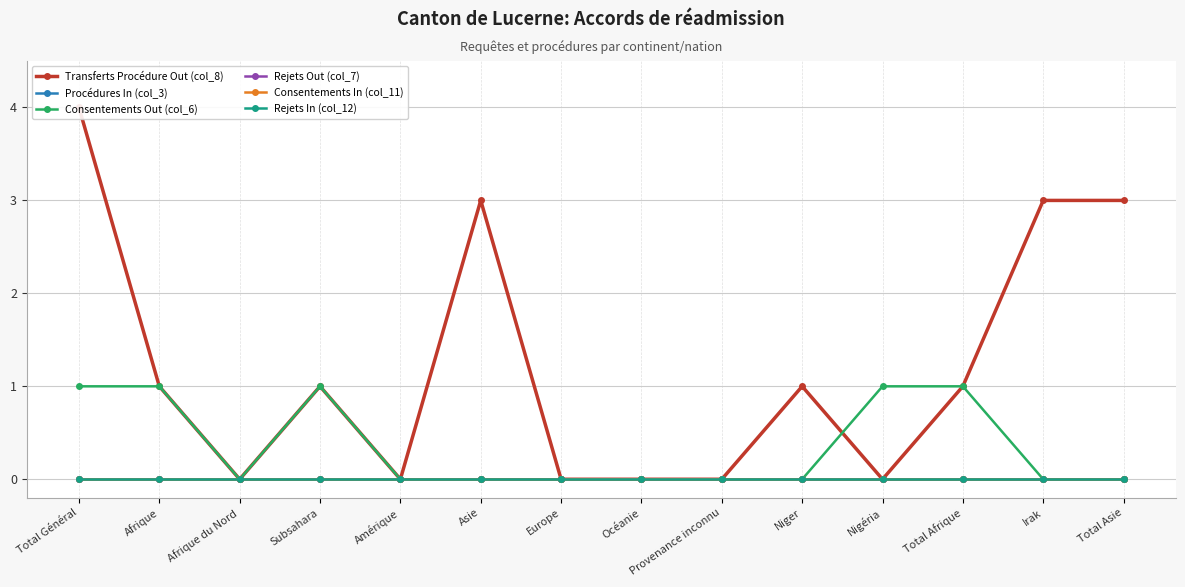

Where is Consentements In (col_11) nearest to the value 0?

Total Général